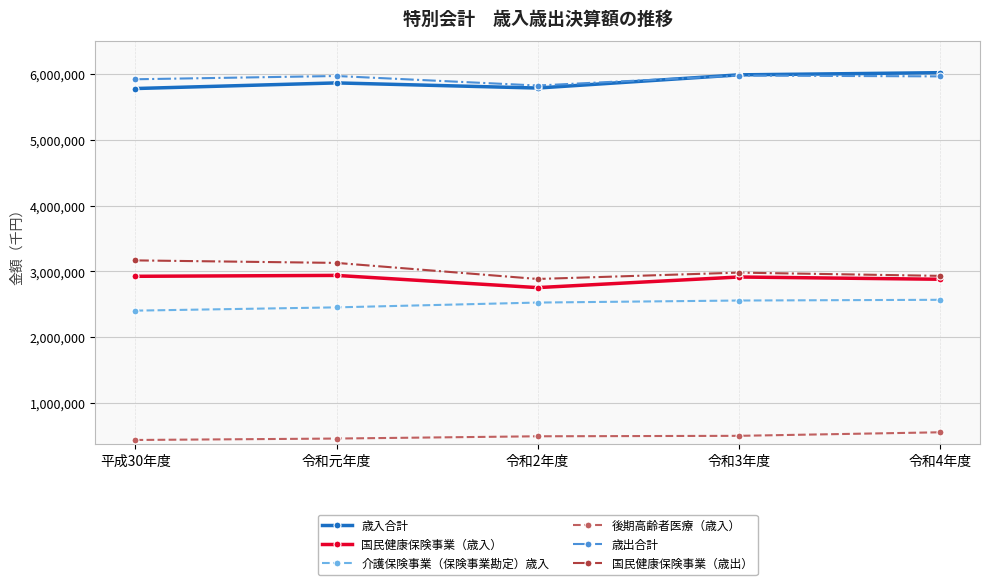

What is the average value of the 歳入合計 series?

5888991